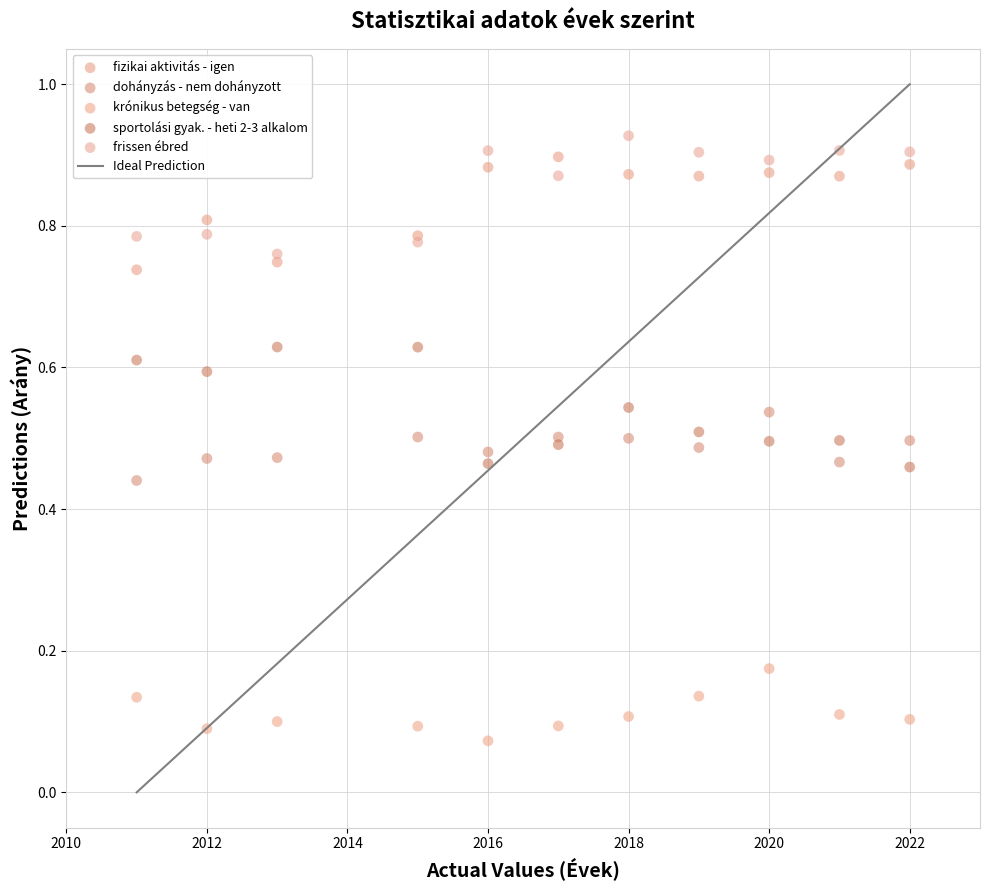

What is the X range (max minus min) for the scatter plot?

11.0